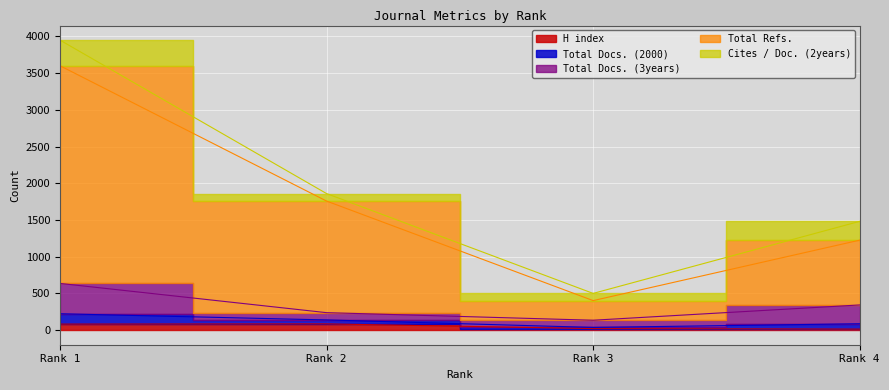

What is the value of the H index point at the 3rd from the left?

22